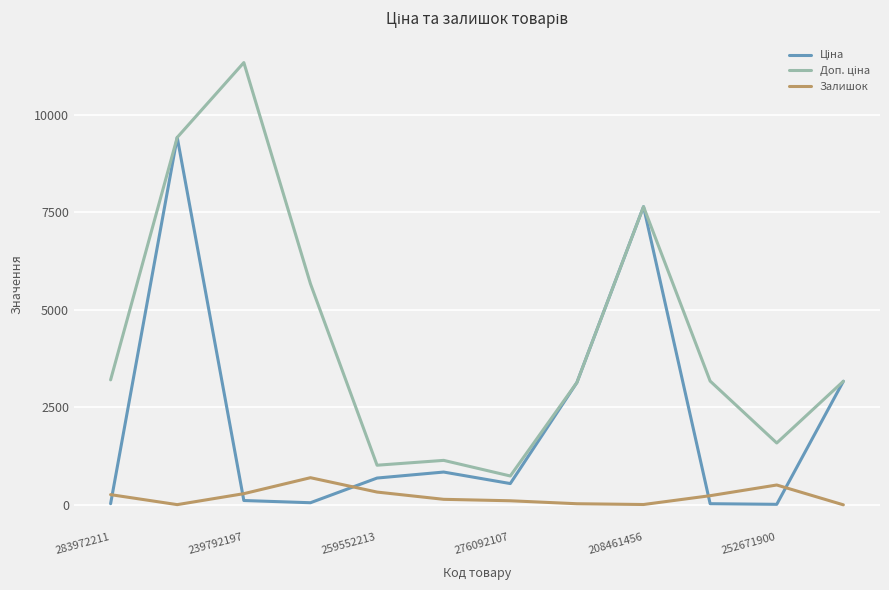

List the series in order of their peak value, lowest first.

Залишок, Ціна, Доп. ціна